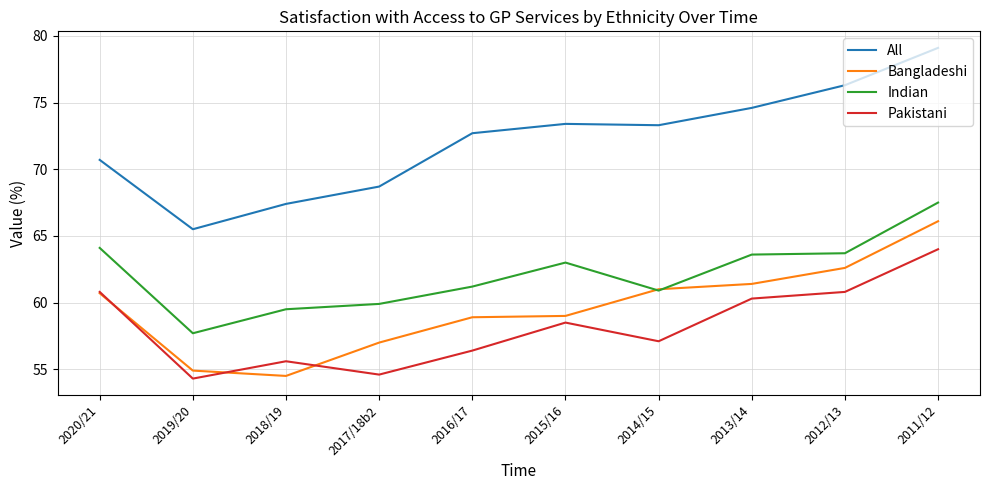

What is the greatest value displayed?

79.1